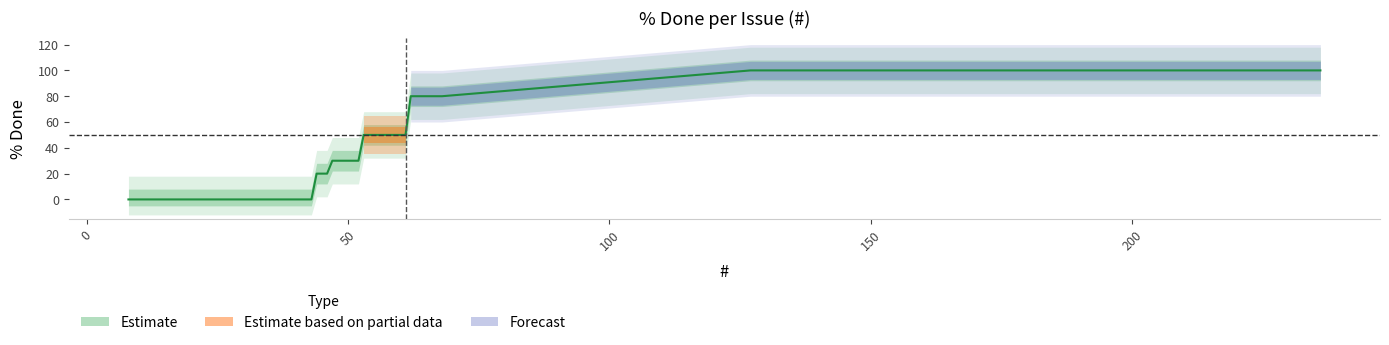

True or false: the data shows 0 at 29.

True